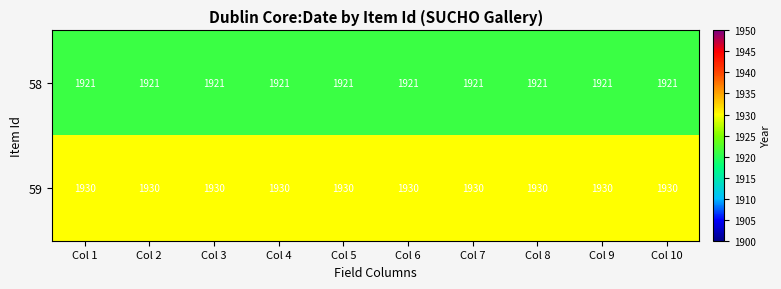

What is the spread (max minus min) of values at Col 7?

9